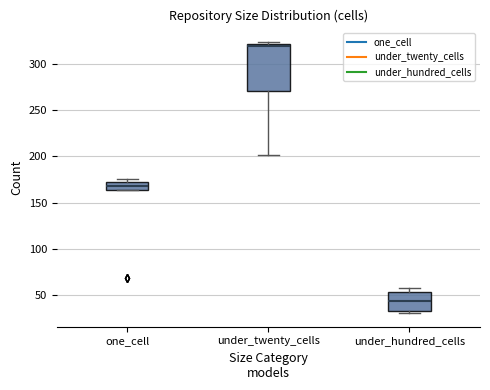

Which box's median line is the lowest?

under_hundred_cells